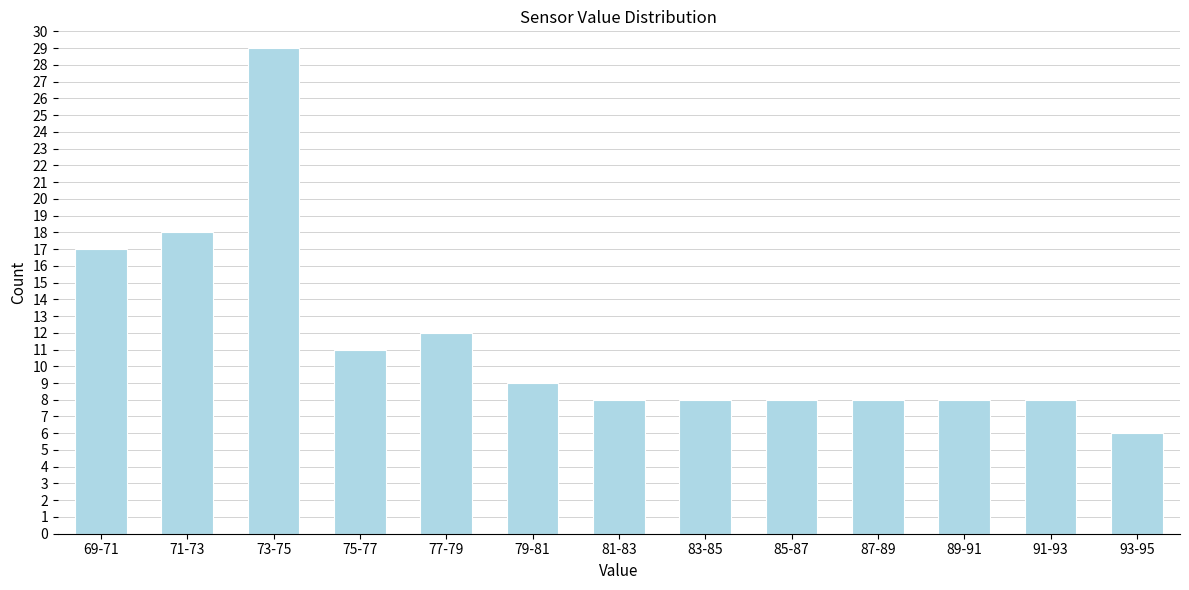

Reading left to right, what are all the values shown in this chart?

69-71=17	71-73=18	73-75=29	75-77=11	77-79=12	79-81=9	81-83=8	83-85=8	85-87=8	87-89=8	89-91=8	91-93=8	93-95=6